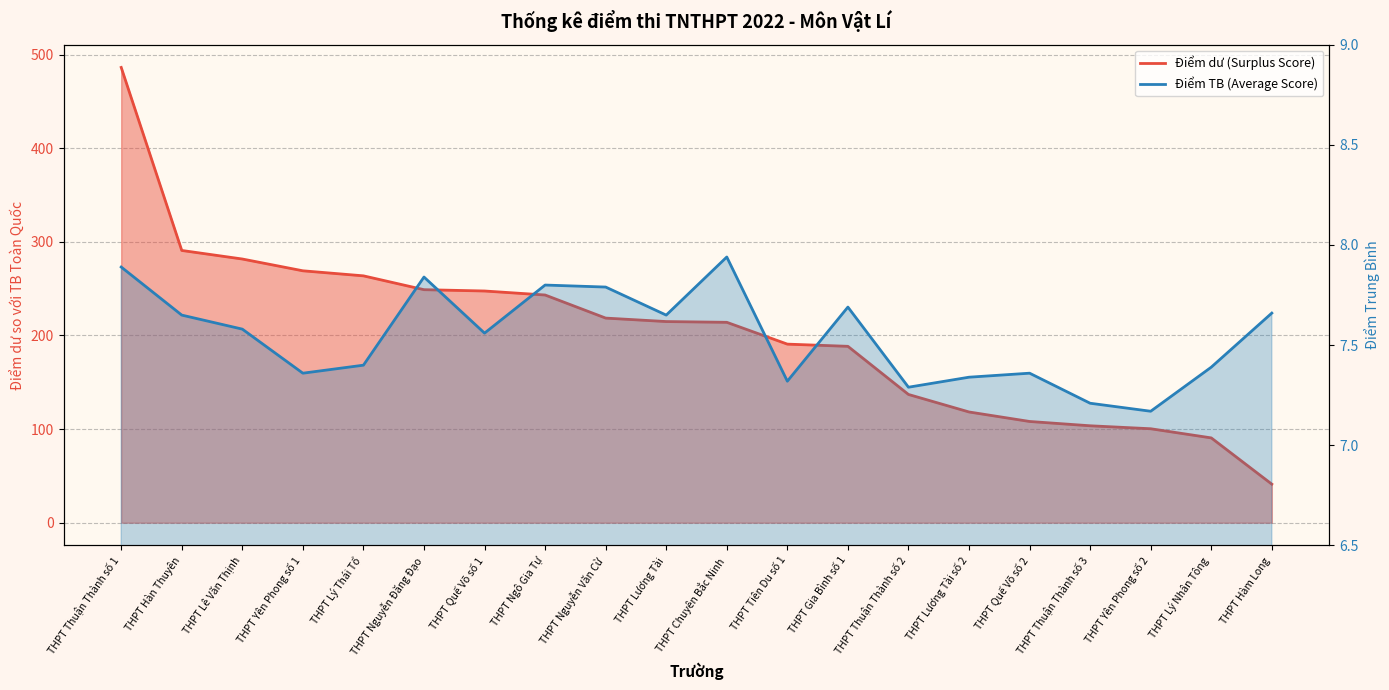

How many interior local valleys does the Điểm TB (Average Score) series have?

6